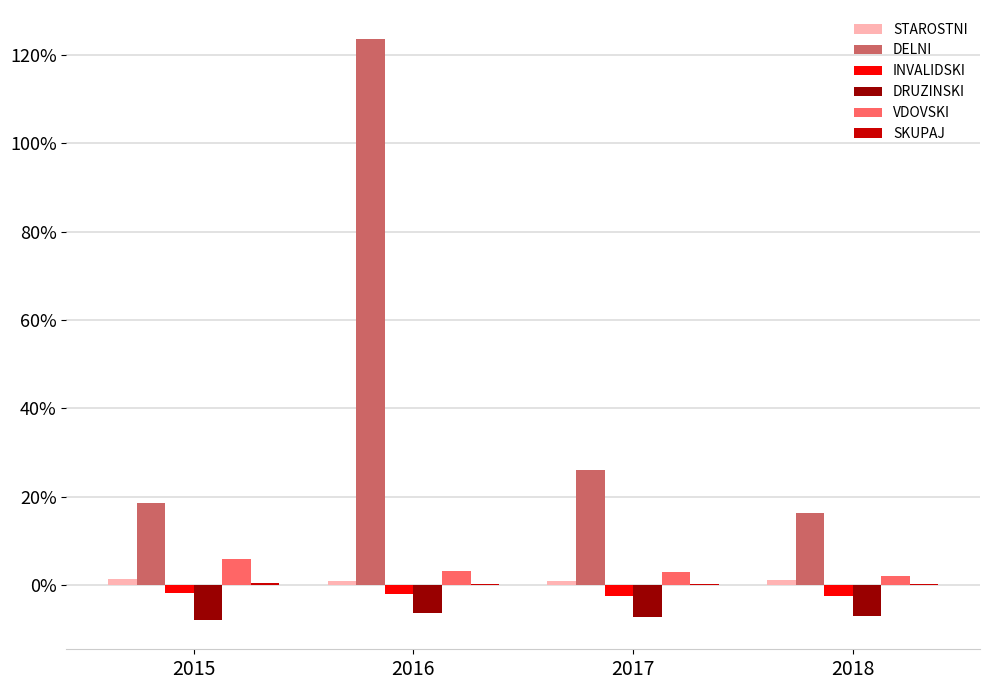

What is the sum of all DELNI values?

184.9